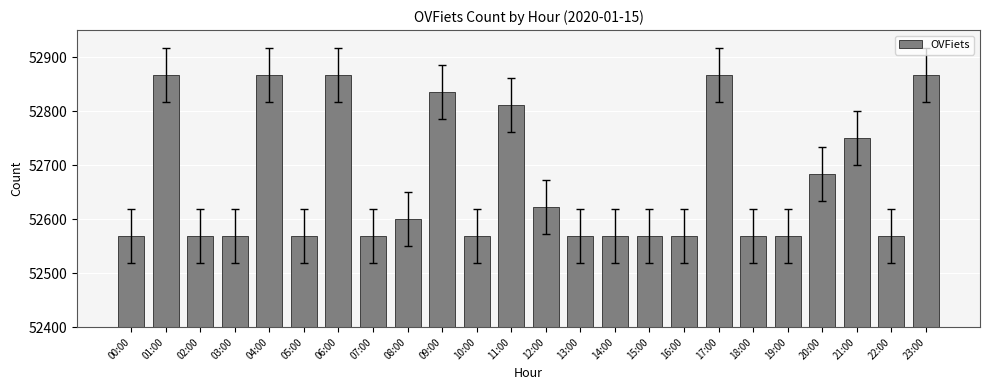

What is the minimum value shown in the chart?

52569